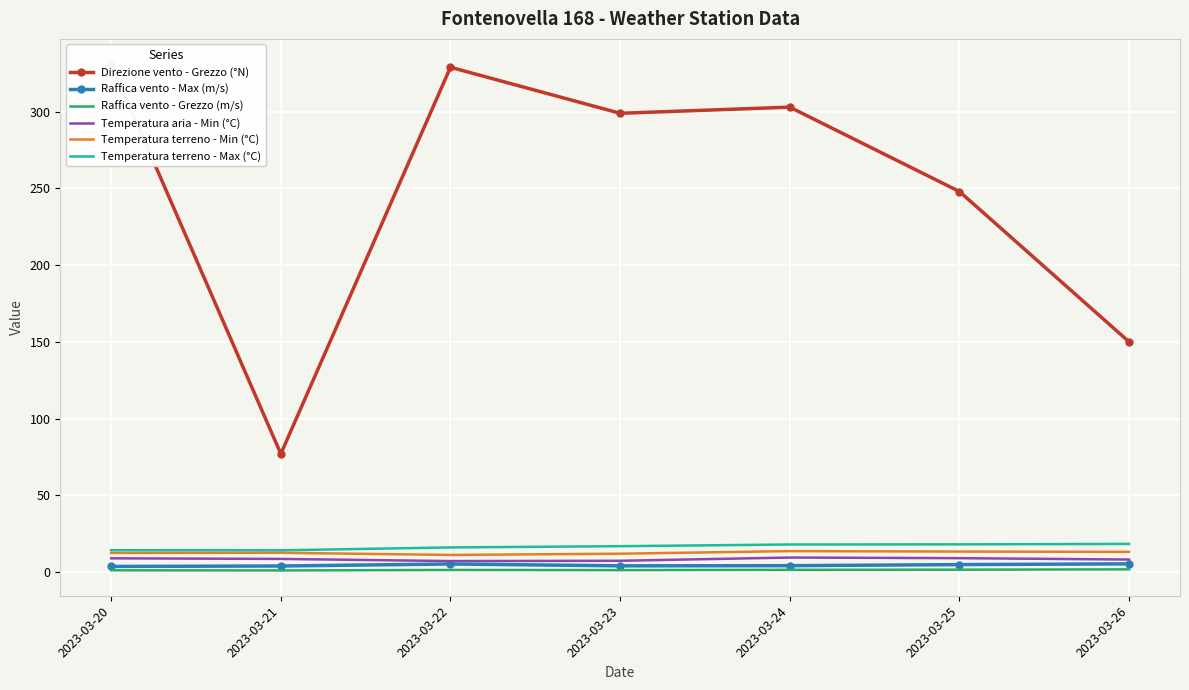

The value of Raffica vento - Grezzo (m/s) at 2023-03-22 is 0.7. True or false?

False